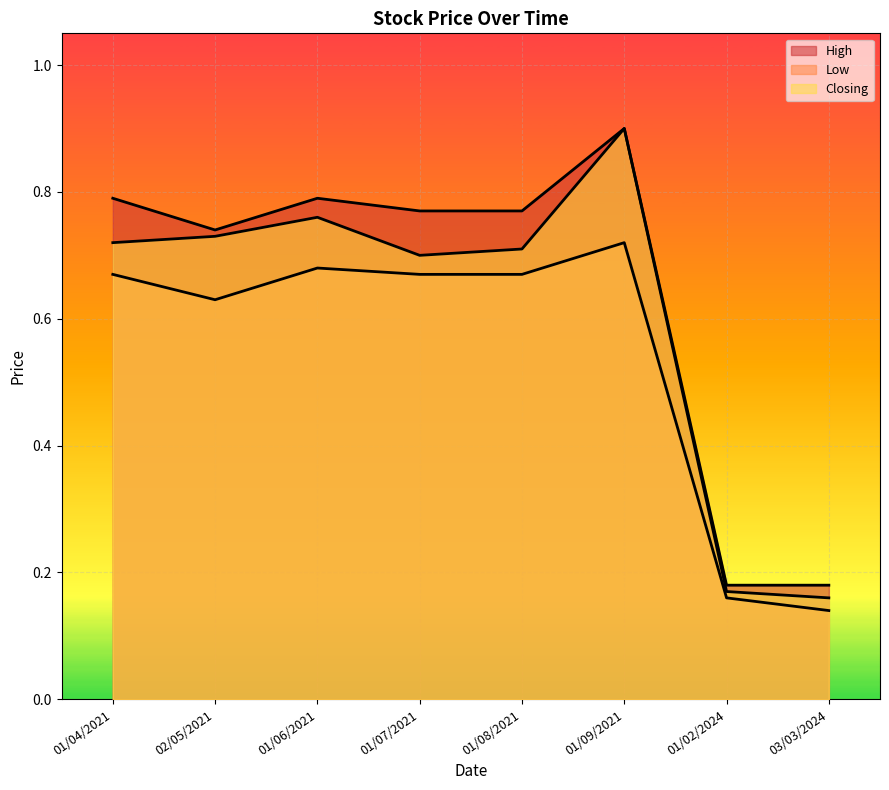

What is the value of the High point at the 3rd from the left?

0.8